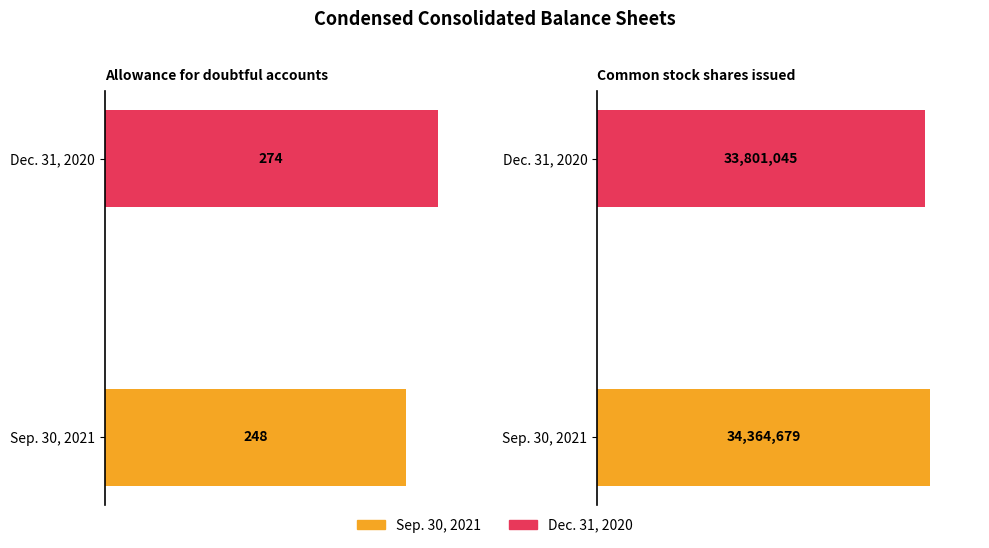

The value of Dec. 31, 2020 at Allowance for doubtful accounts is 274. True or false?

True